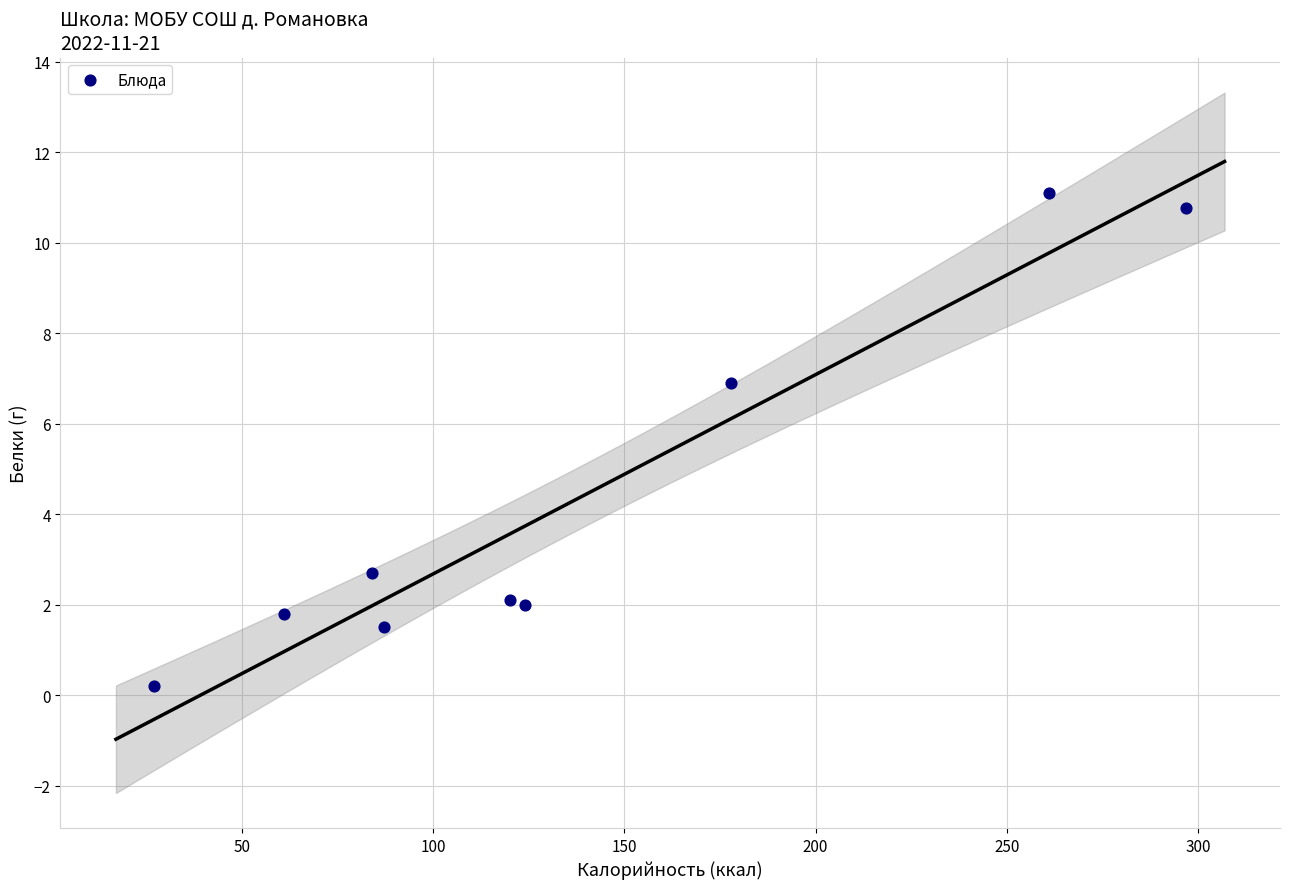

What Y value in the scatter plot is closest to 5?

6.9